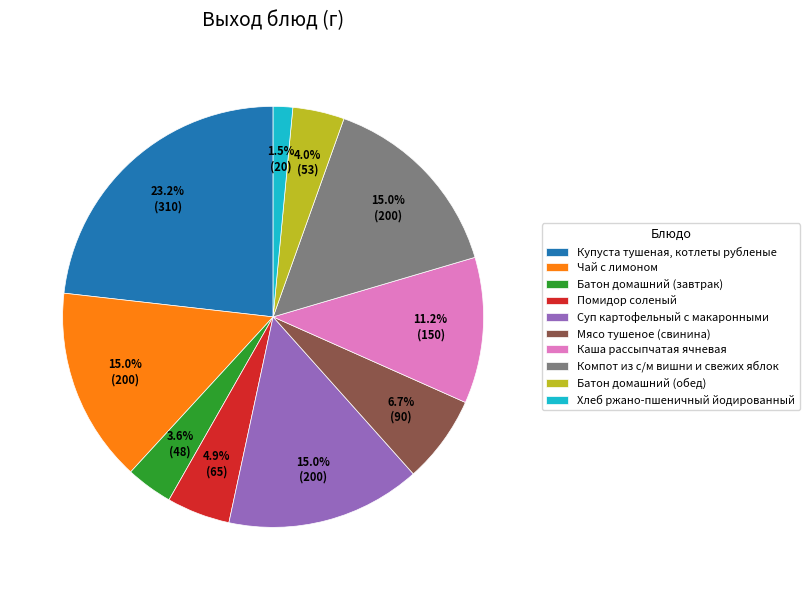

Between Купуста тушеная, котлеты рубленые and Хлеб ржано-пшеничный йодированный, which is larger?

Купуста тушеная, котлеты рубленые